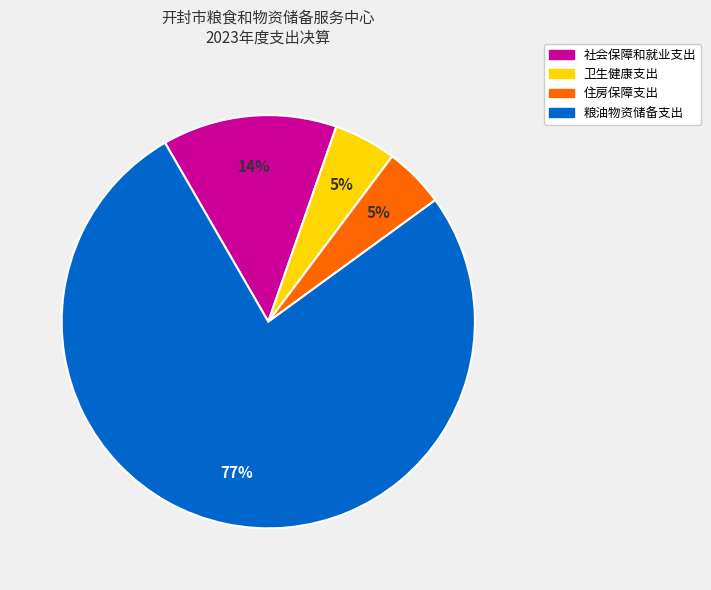

True or false: 粮油物资储备支出 accounts for 77% of the total.

True